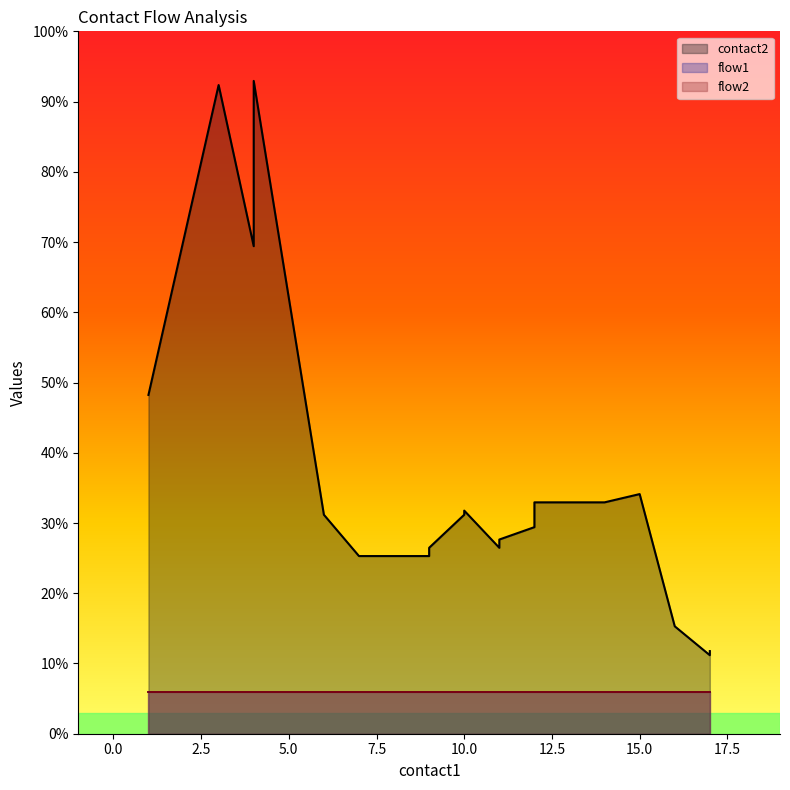

At how many categories does at least one series exceed 15?

20